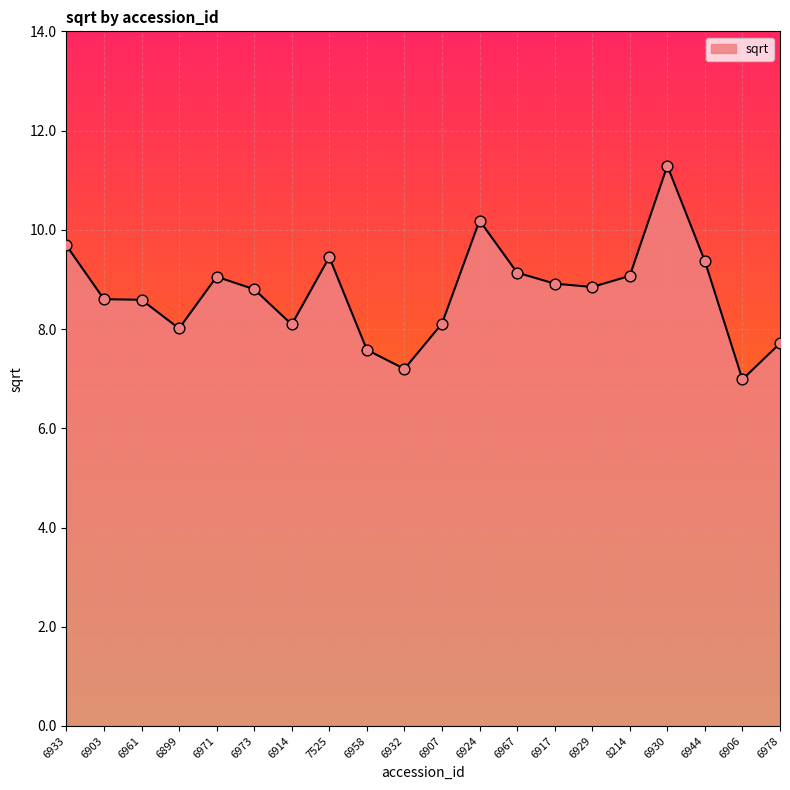

What is the change in value from 6899 to 6944?

+1.4